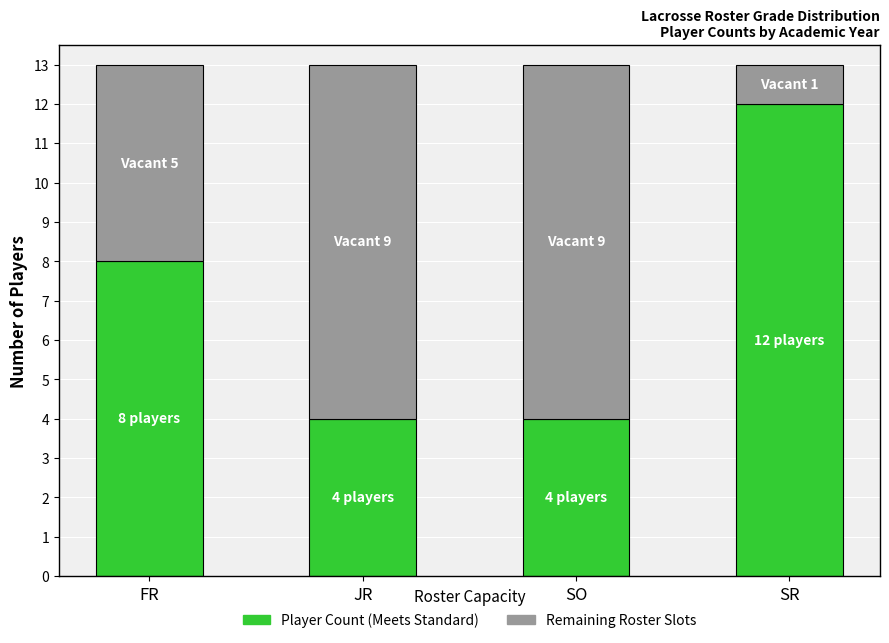

What is the total value across all series at JR?

13